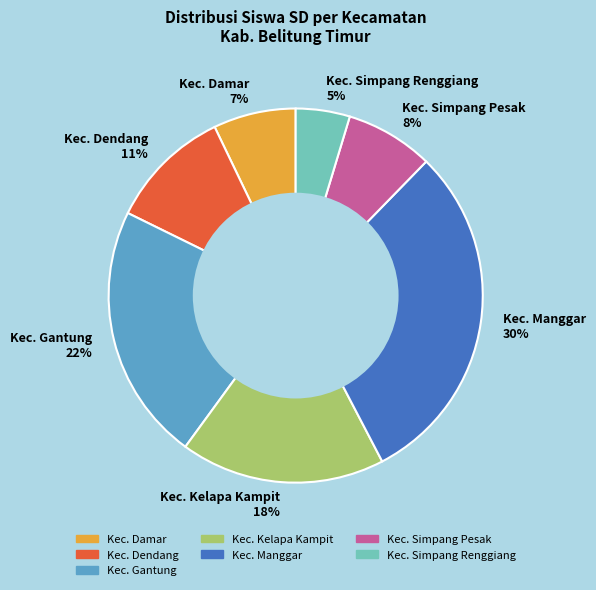

What percentage is the Kec. Damar slice, to the nearest percent?

7%